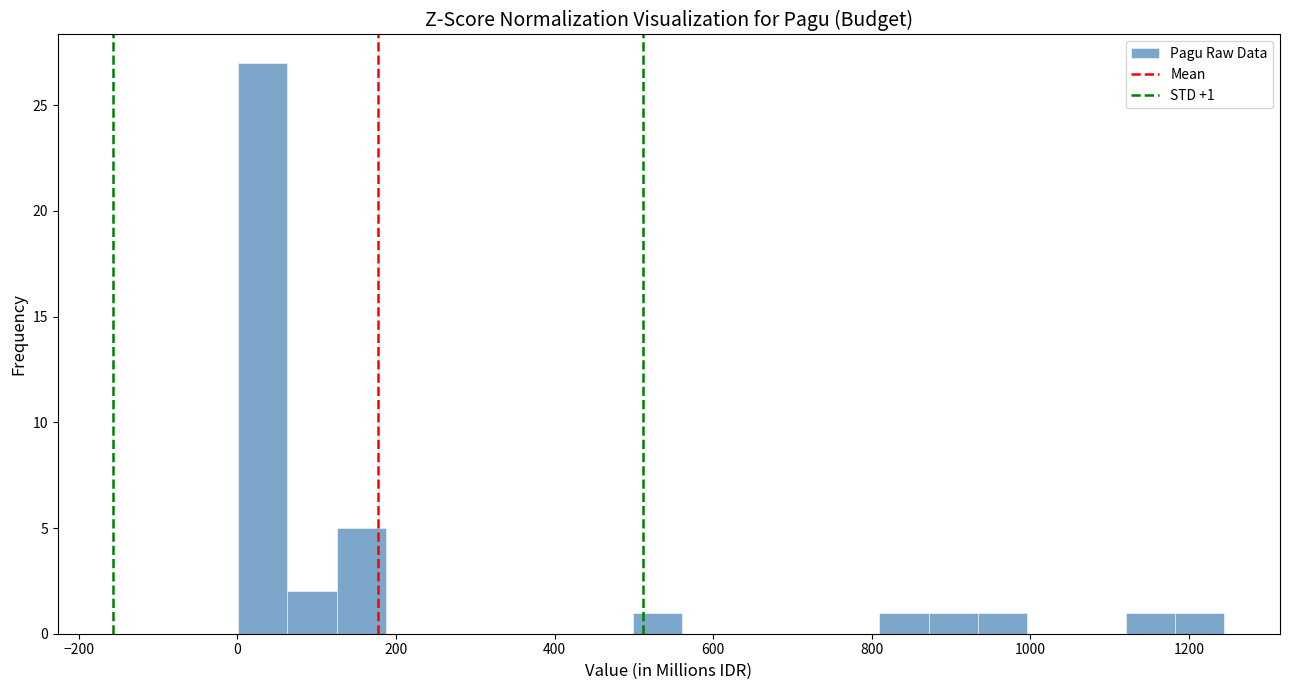

Read against the x-axis, roughly where is the centre of the tallest bar?

40